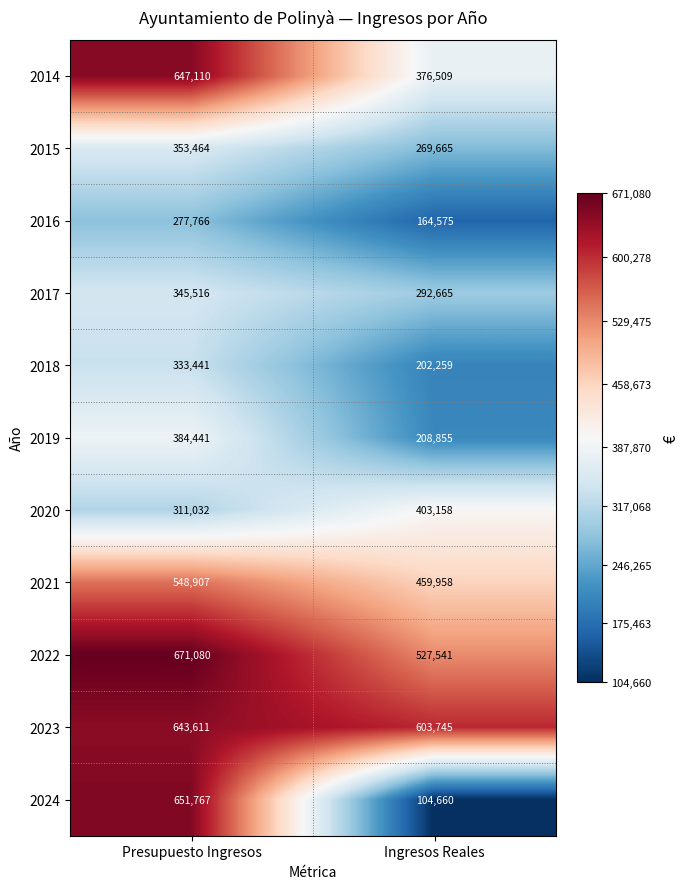

What is the difference between the maximum and minimum values in the 2023 series?

39866